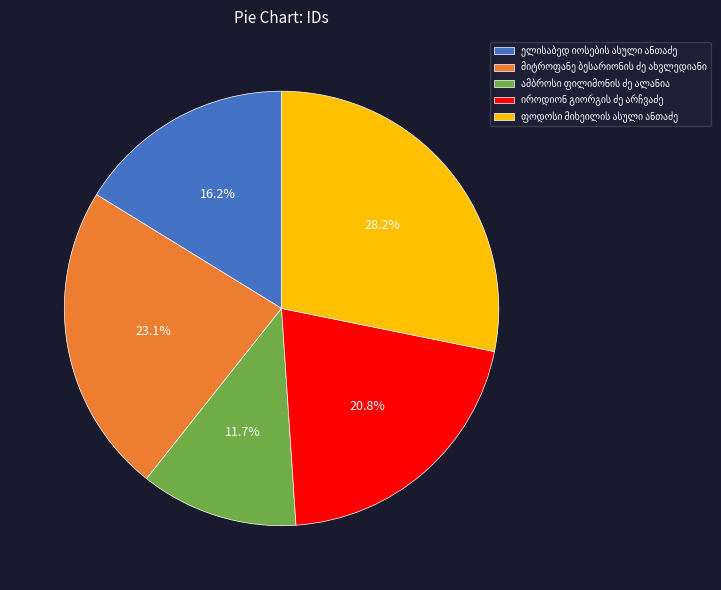

Is there any slice that represents more than half of the pie?

No